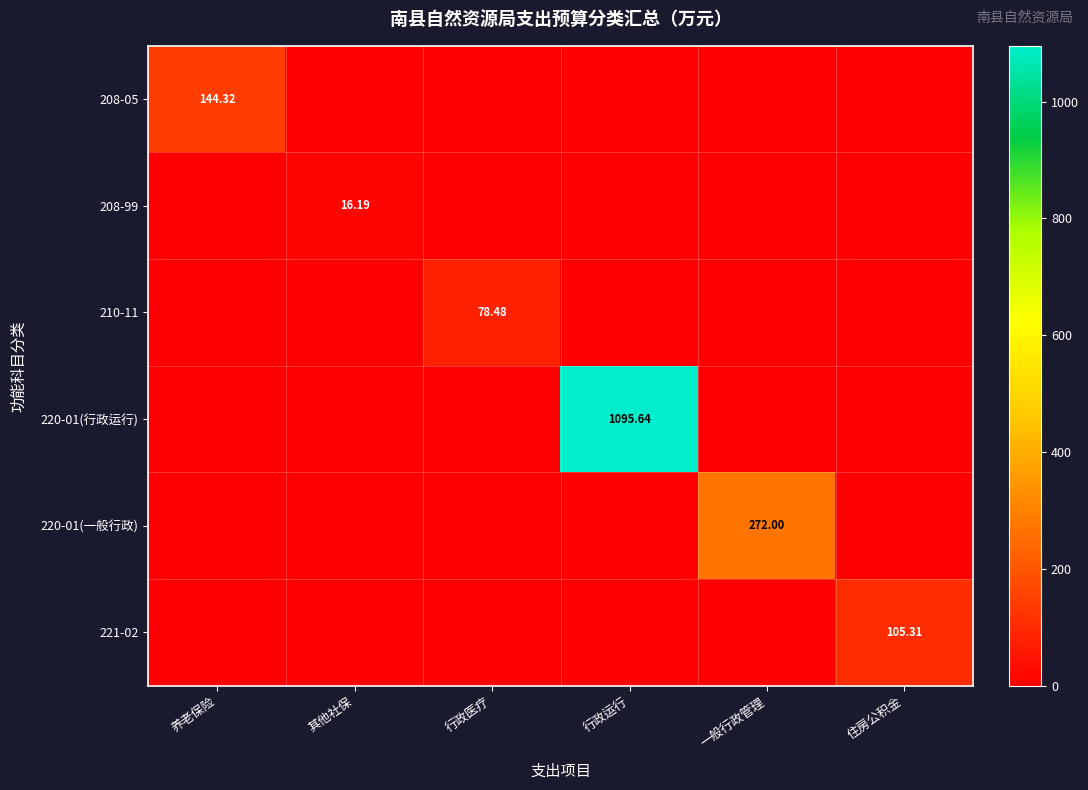

Count the number of categories in the chart.

6